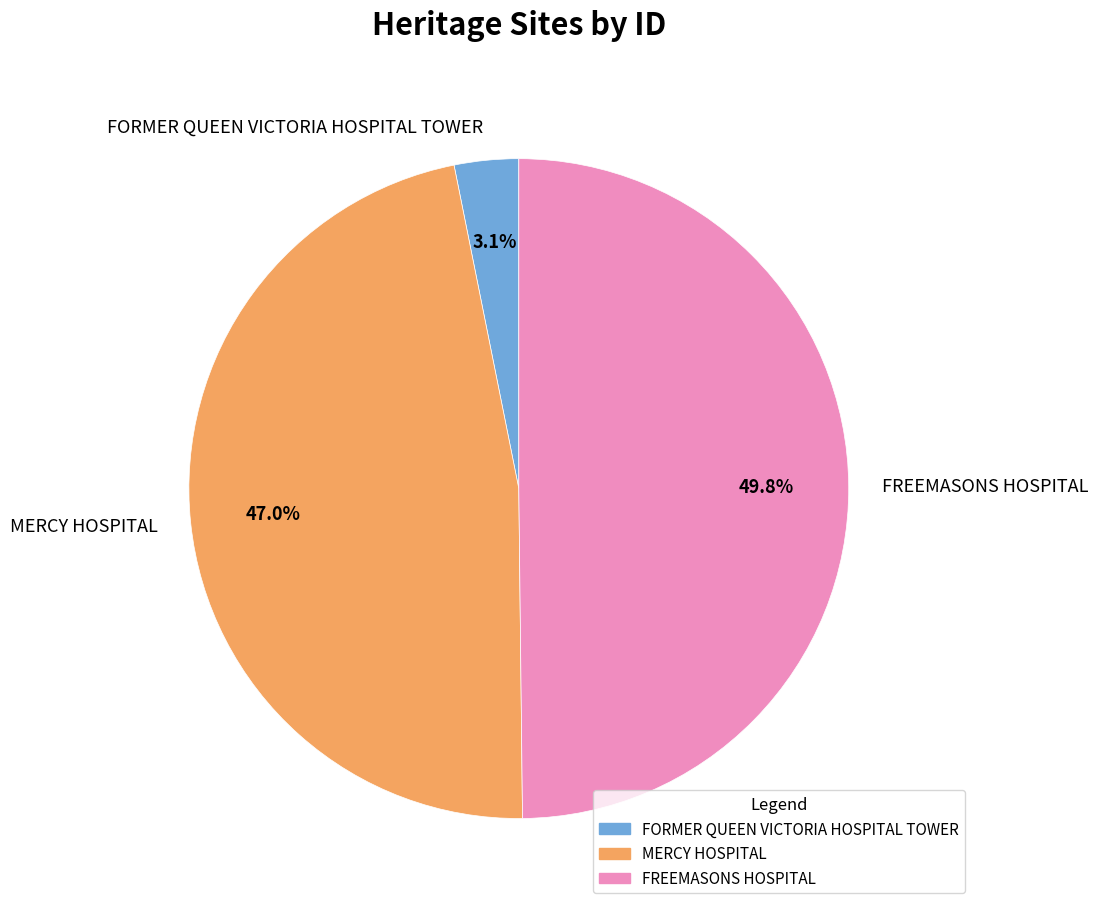

Which has a higher value, MERCY HOSPITAL or FORMER QUEEN VICTORIA HOSPITAL TOWER?

MERCY HOSPITAL